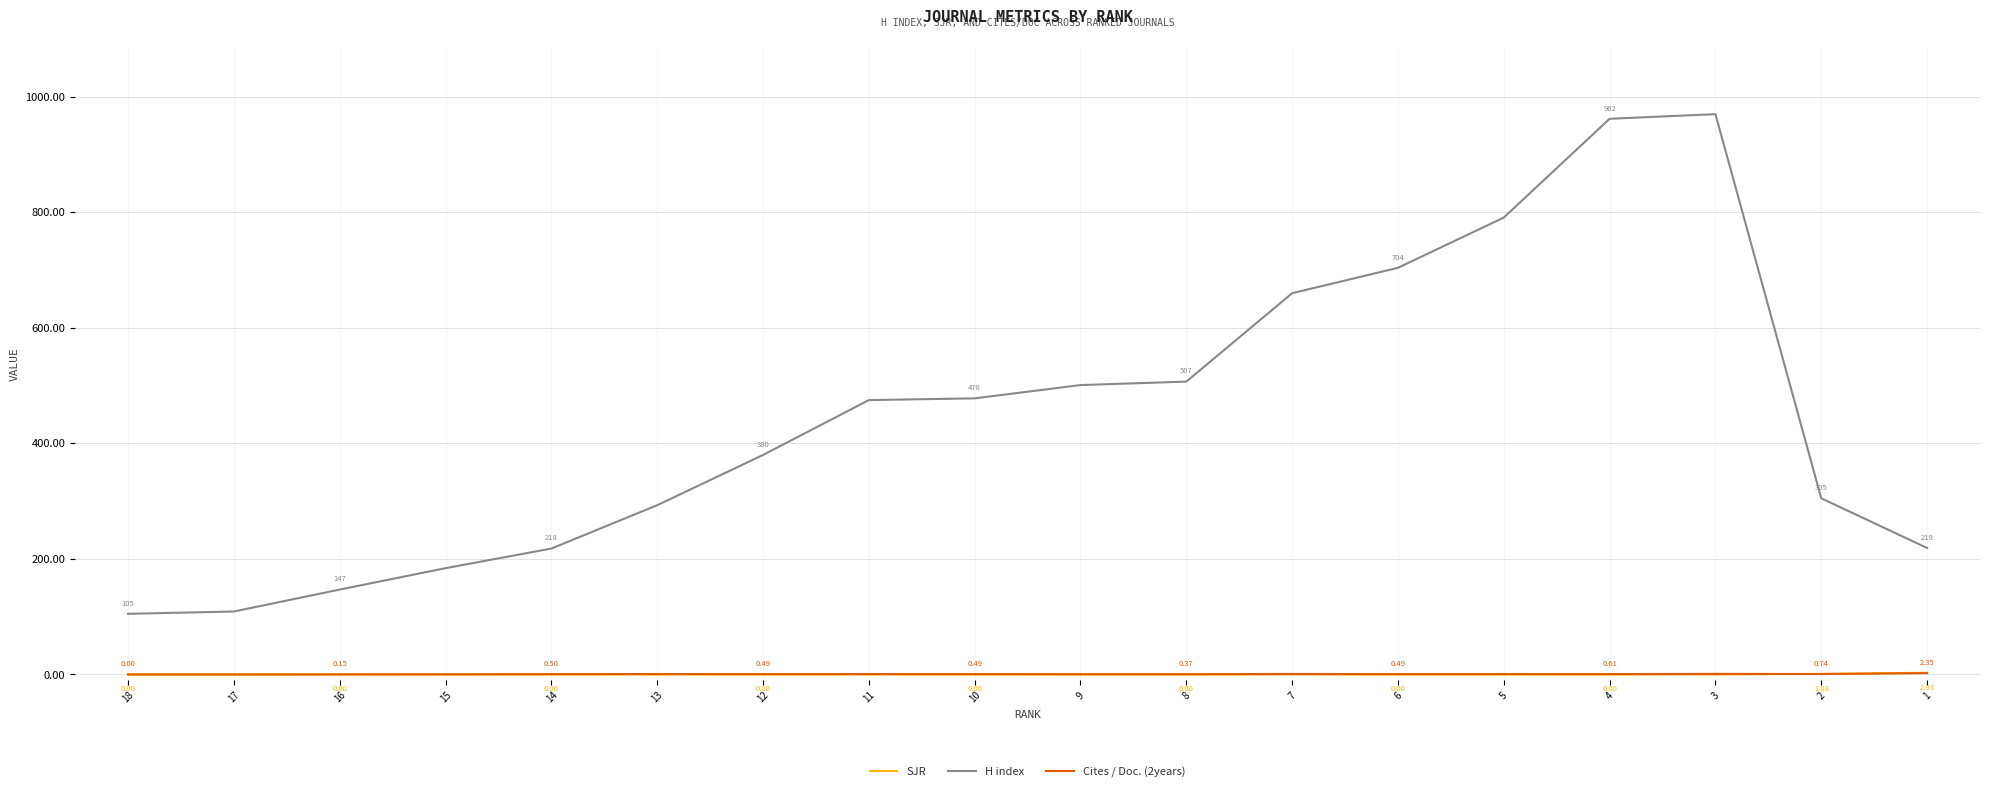

True or false: Cites / Doc. (2years) and H index cross at least once.

False